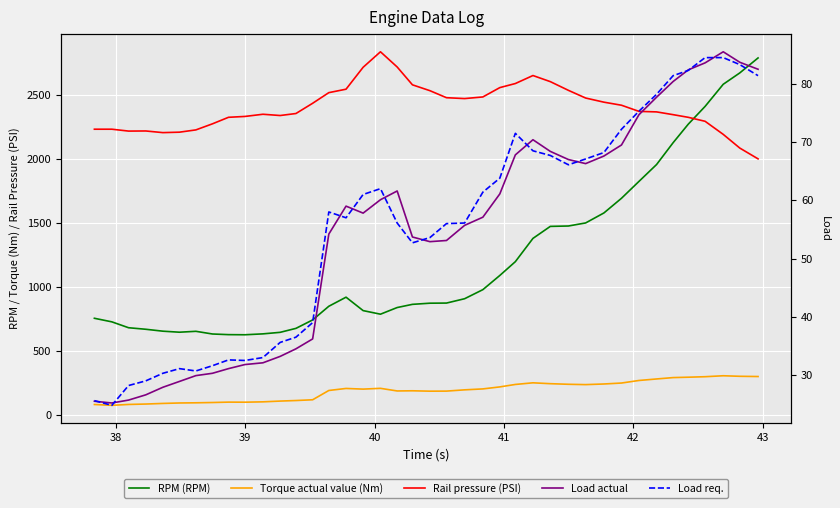

How many values in the Load req. series exceed 58?

19